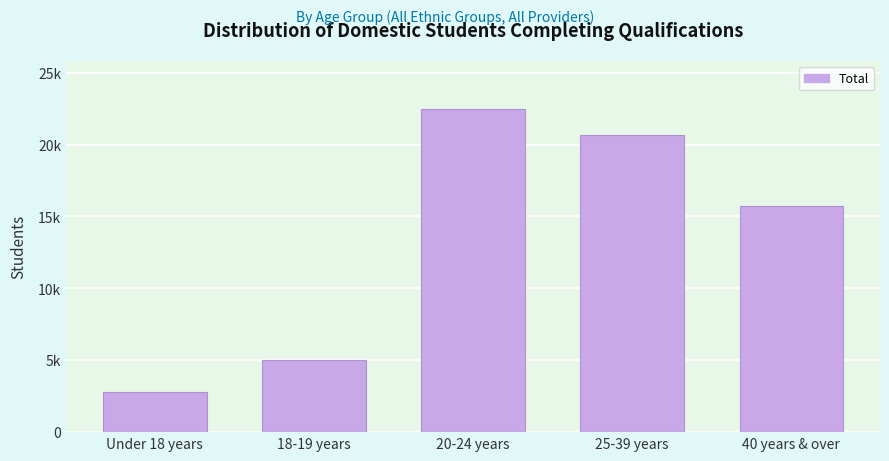

Are the bars horizontal?

No